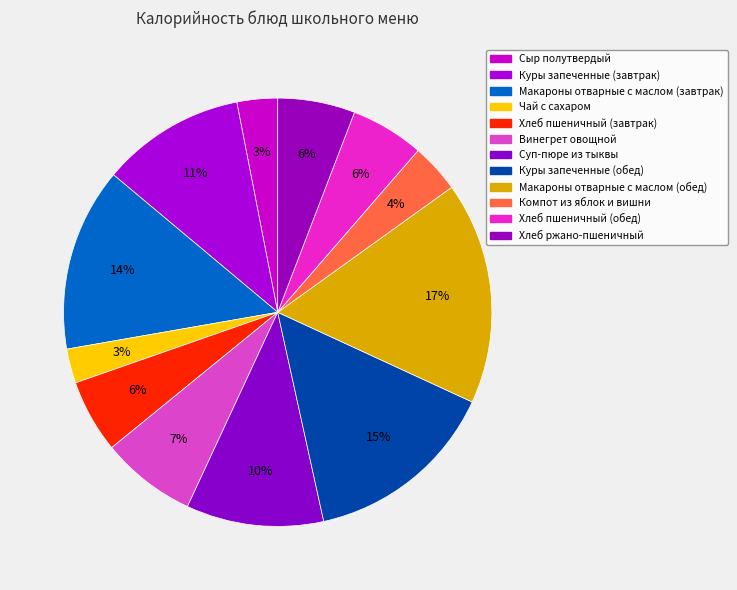

Is it true that Сыр полутвердый is 3% of the pie?

True